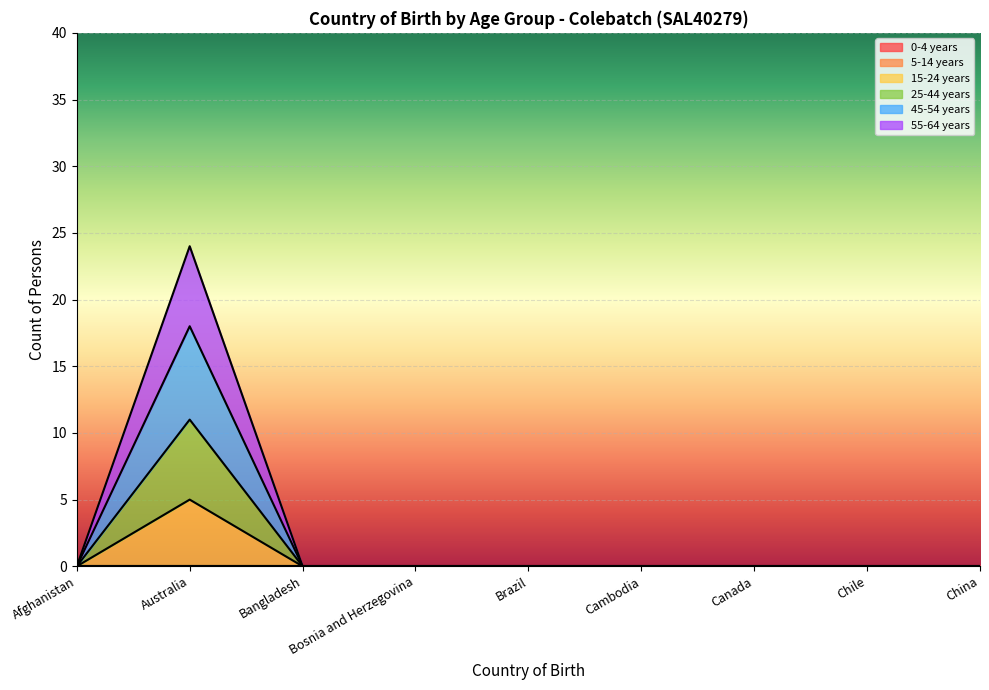

What is the label of the 1st point from the left?

Afghanistan